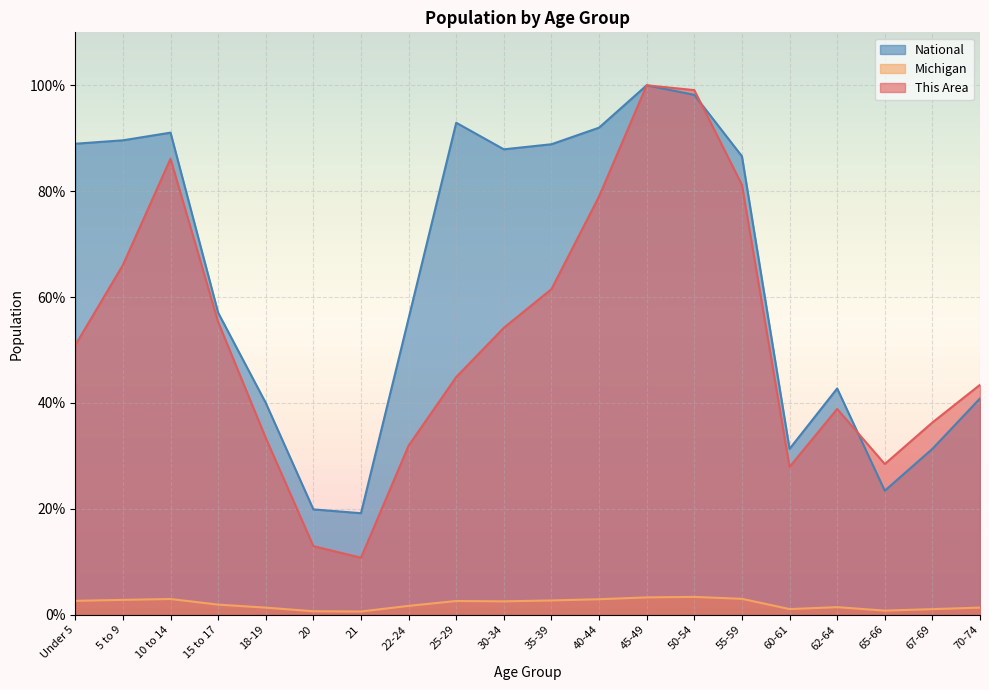

What is the sum of the Michigan values at 22-24 and 65-66?

2.5